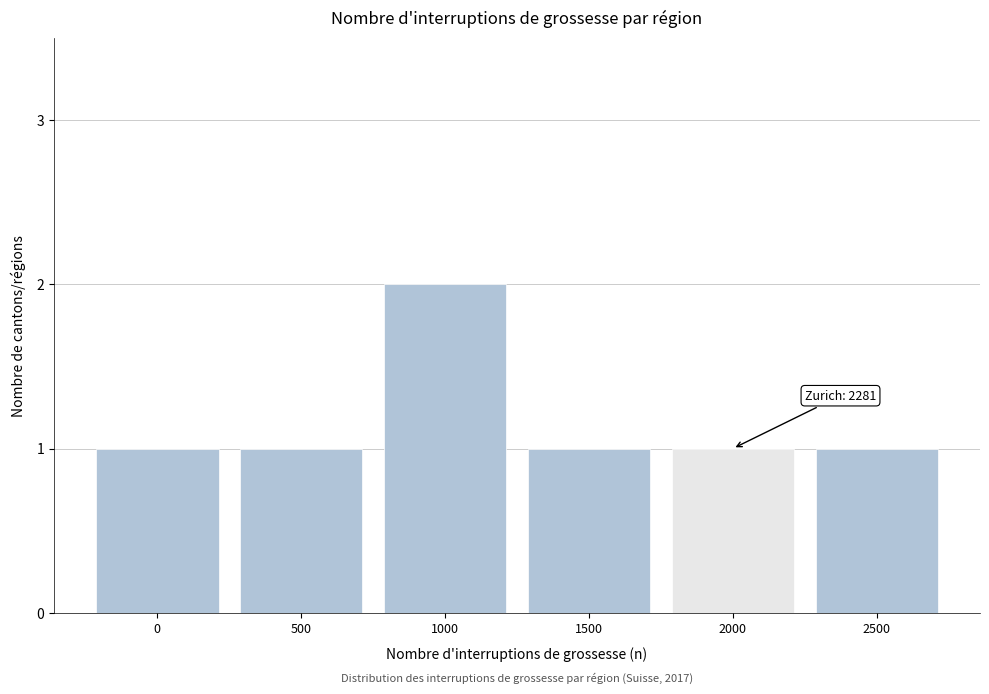

Reading left to right, list all the values displayed in this chart.

0=1	500=1	1000=2	1500=1	2000=1	2500=1